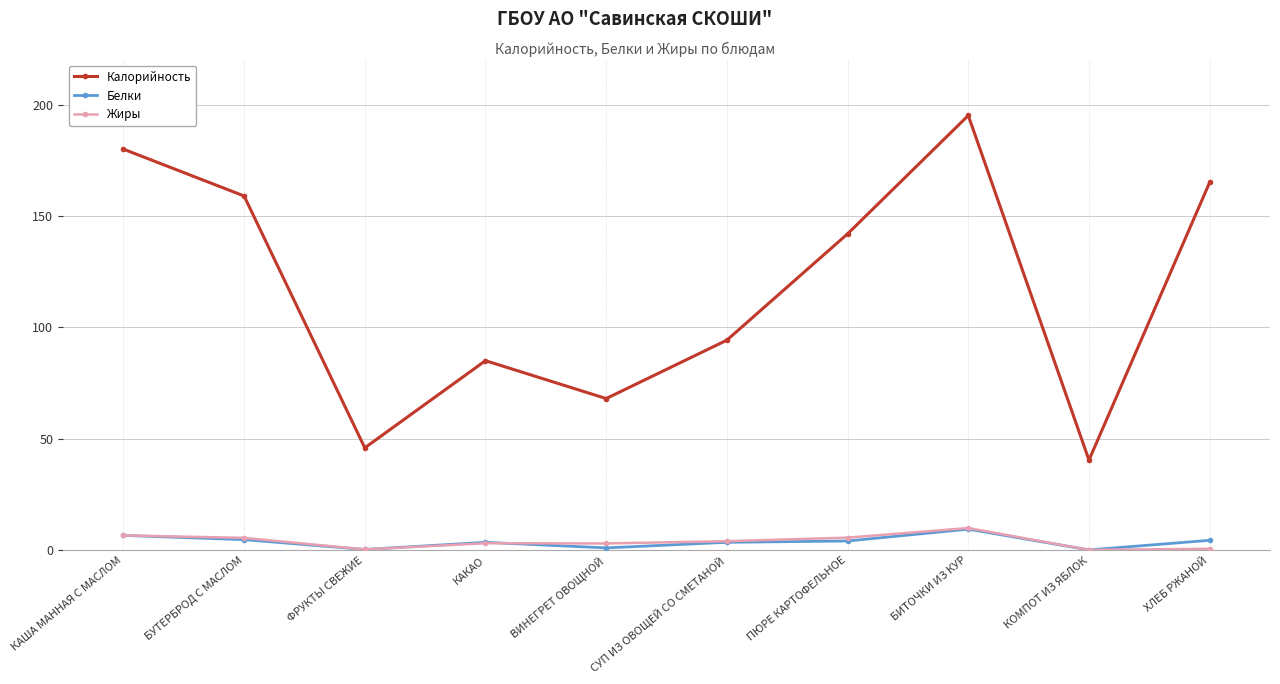

How many lines are shown in the chart?

3